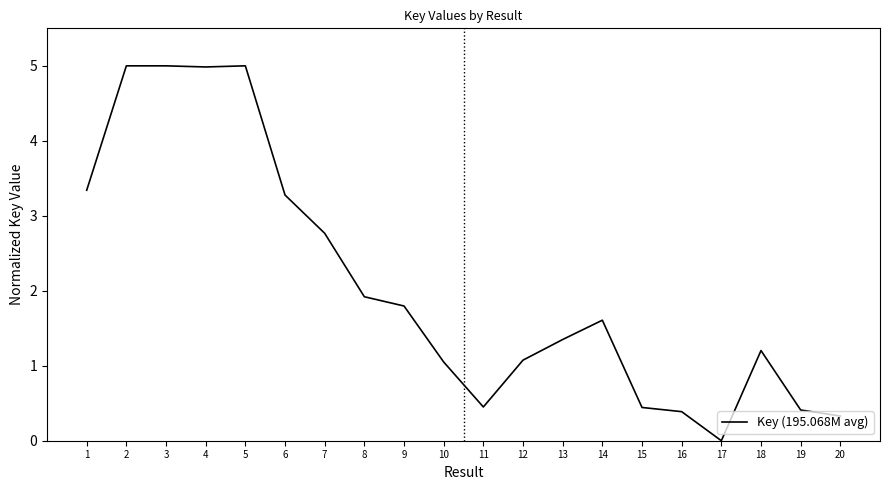

Which has a higher value, 3 or 14?

3